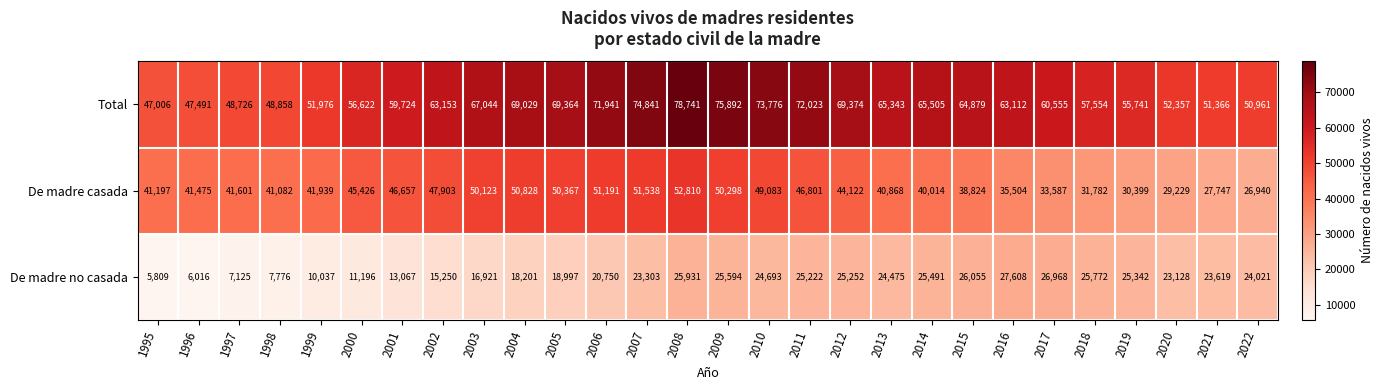

What value does the De madre no casada series have at 2011?

25222